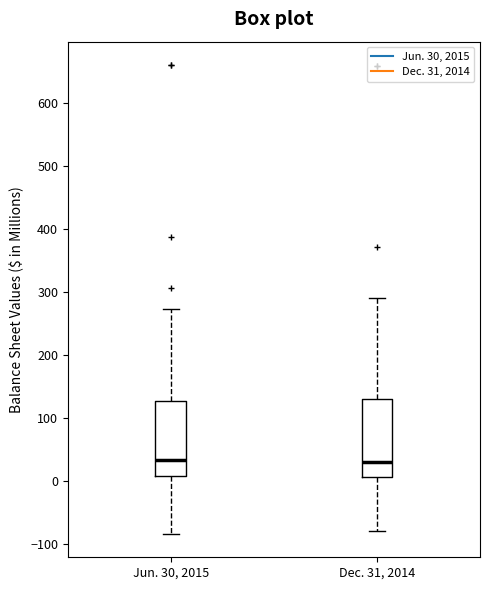

Reading left to right, read every box against the y-axis: the position of its median line, the range the box covers, and the ends of its whiskers. The values are not printed on the chart, so give them approximately, as read against the axis.

Jun. 30, 2015: median 30, box 10 to 130, whiskers -80 to 270
Dec. 31, 2014: median 30, box 10 to 130, whiskers -80 to 290